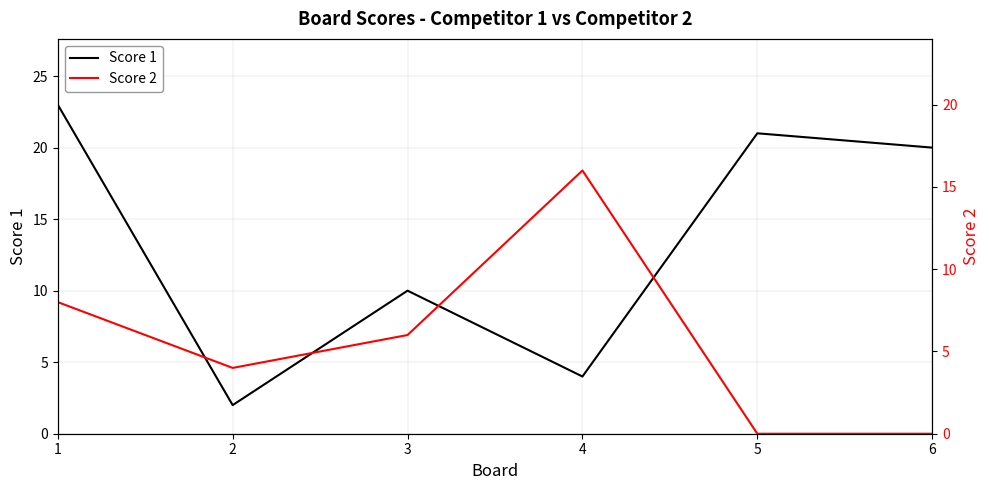

What is the approximate value of Score 2 at 1?

8